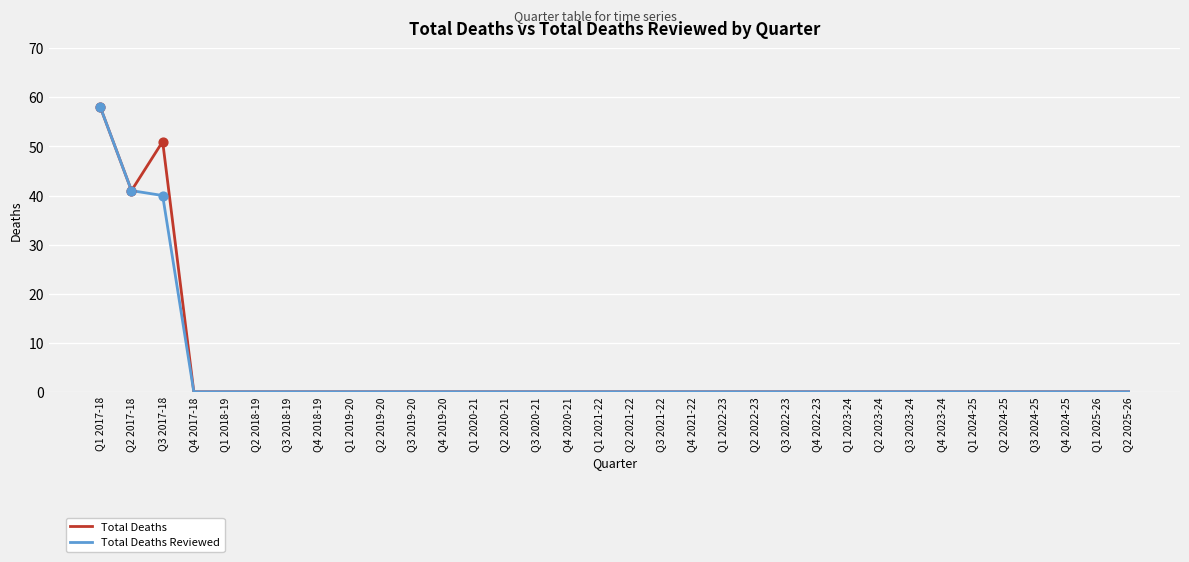

What are all the series names shown in the legend?

Total Deaths, Total Deaths Reviewed